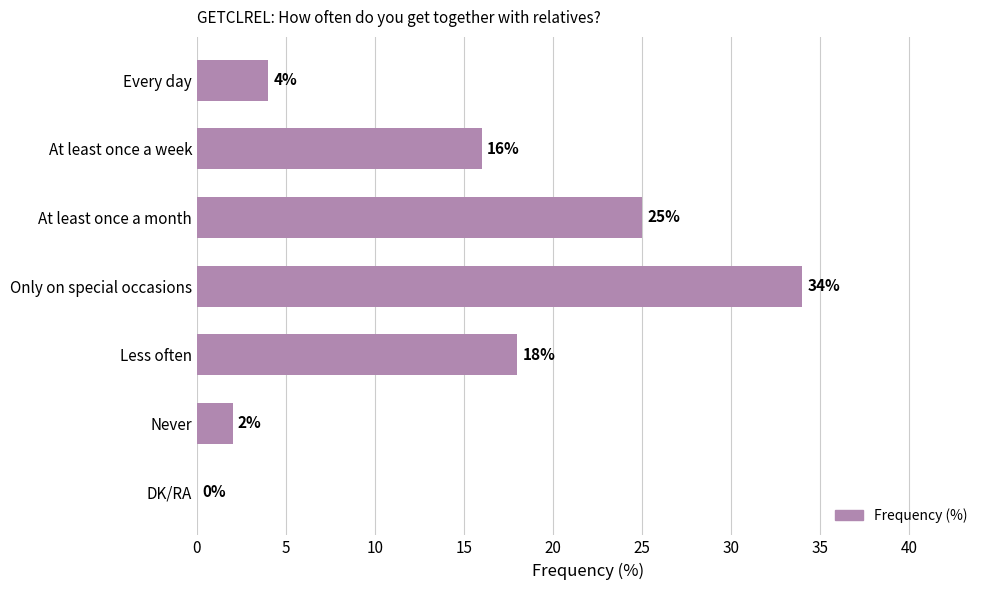

What is the greatest value displayed?

34